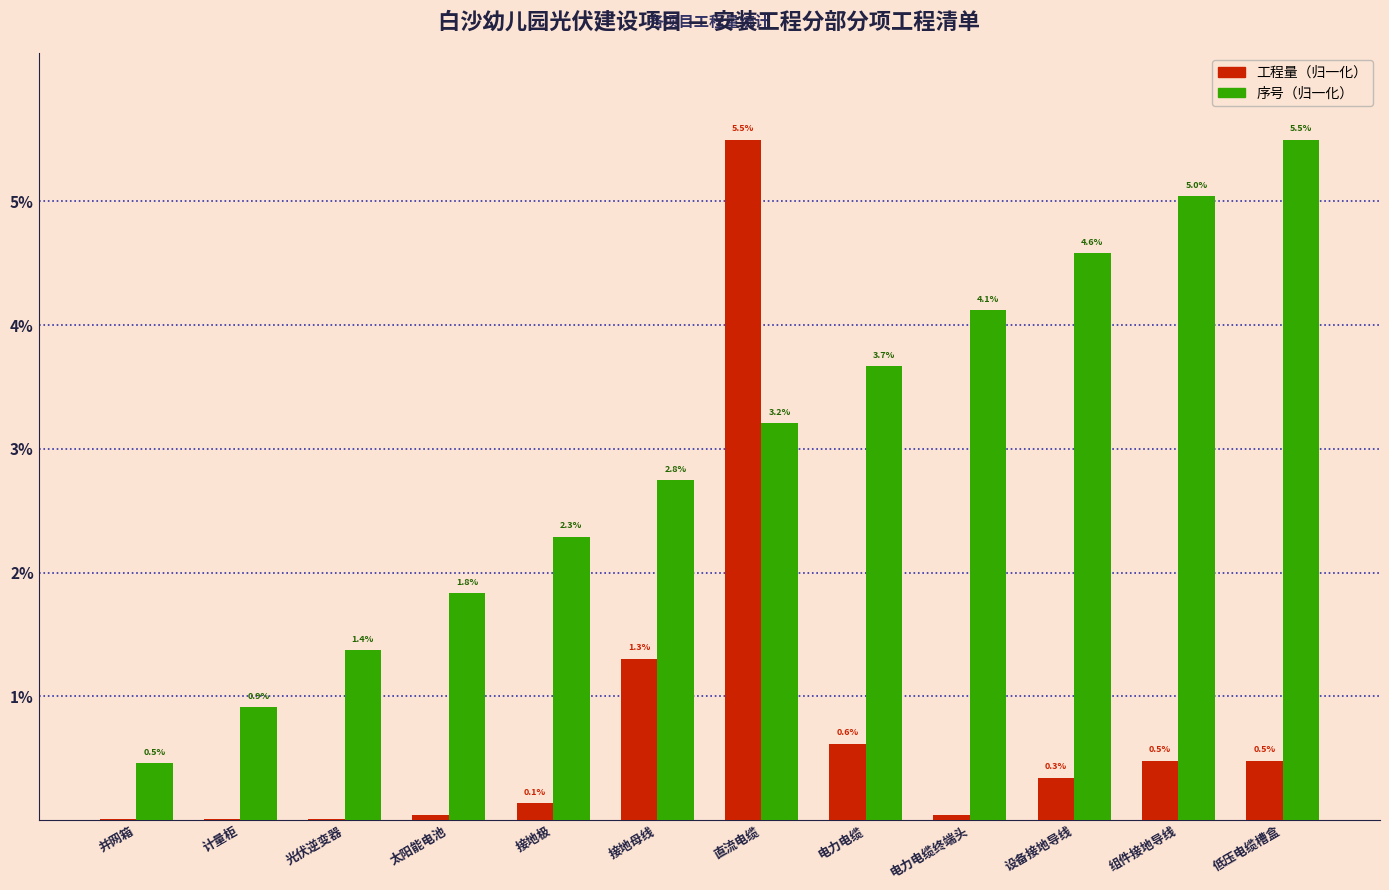

Are the bars grouped side by side (vs. stacked)?

Yes